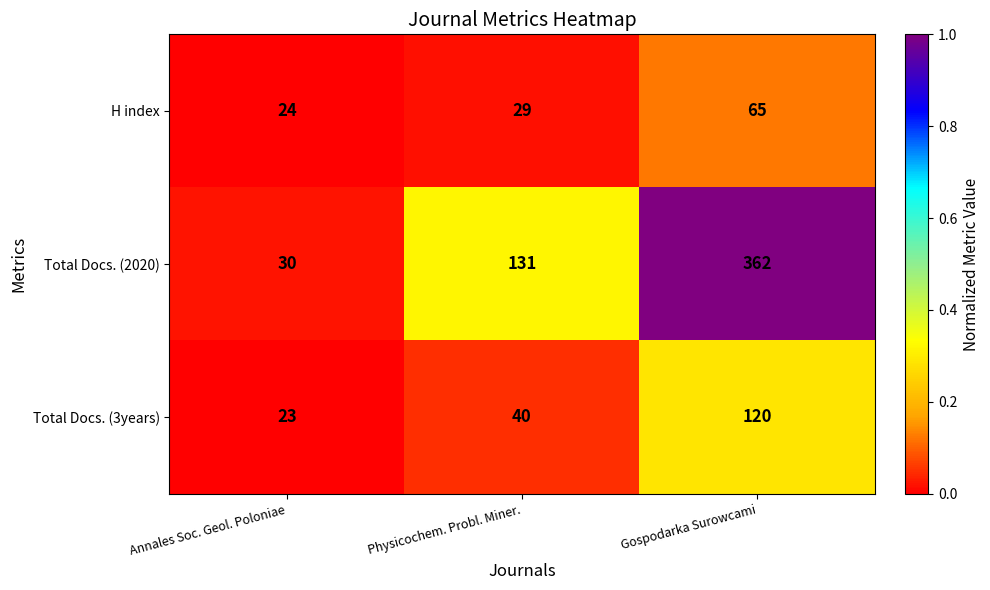

Which series has the widest spread of values?

Total Docs. (2020)